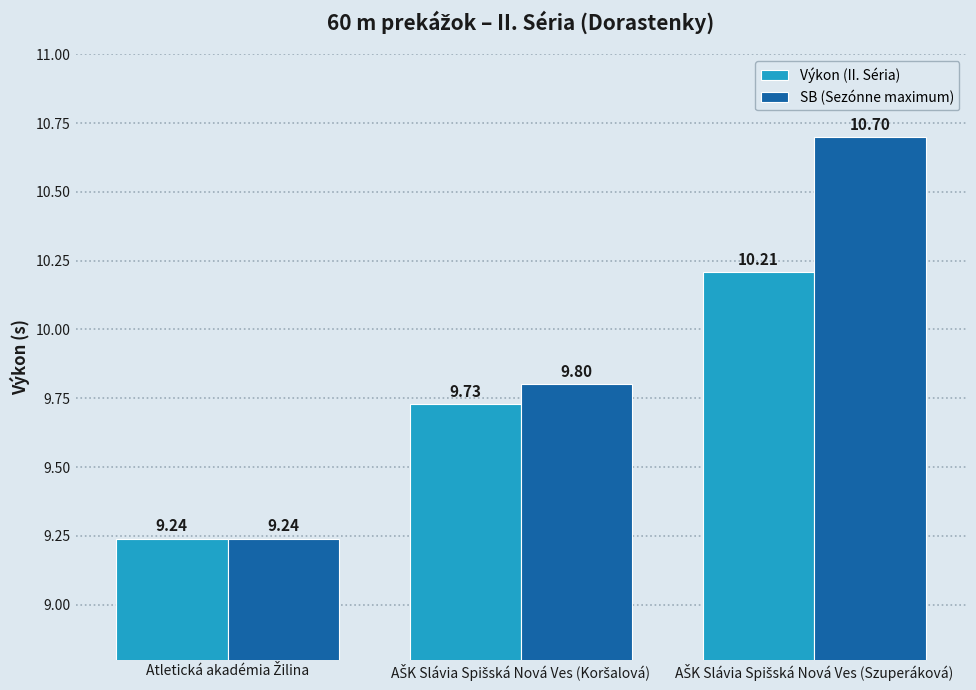

What is the sum of all SB (Sezónne maximum) values?

29.7